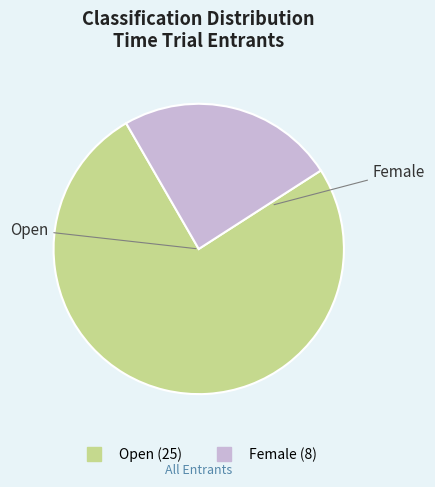

Is there a majority slice in this chart?

Yes